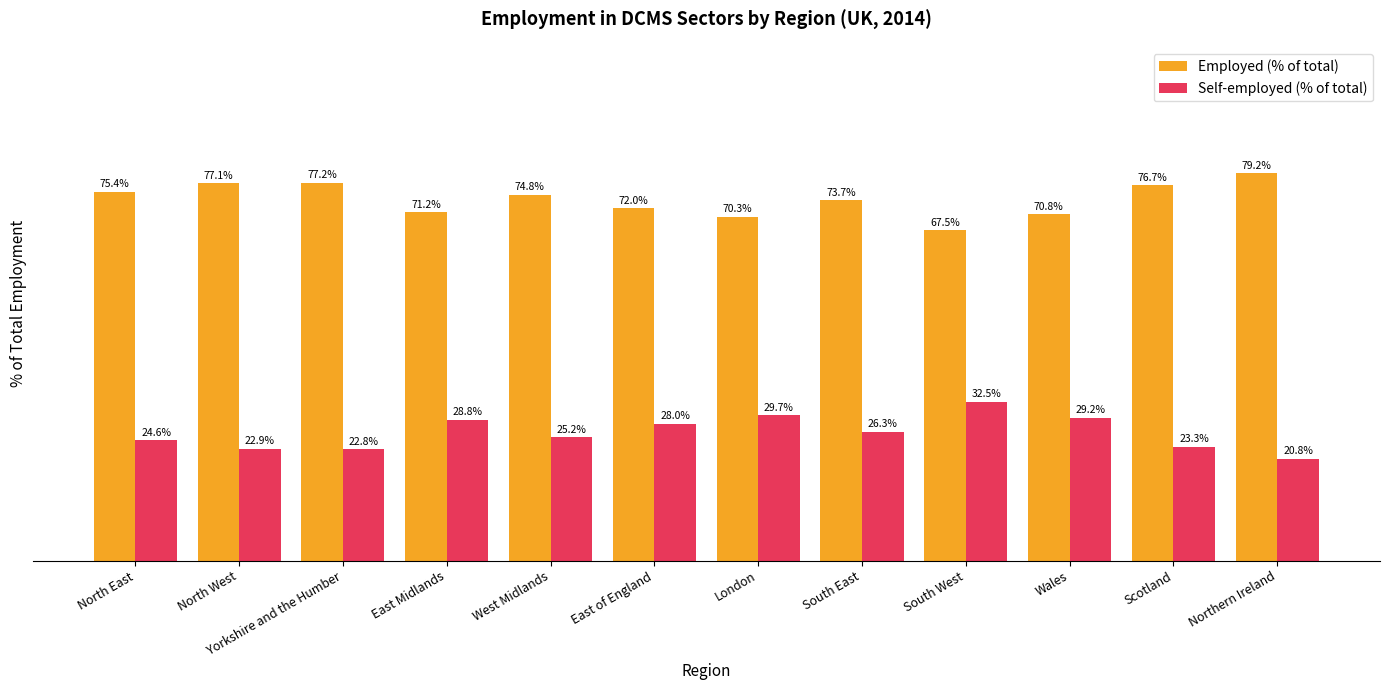

Are the bars grouped side by side (vs. stacked)?

Yes